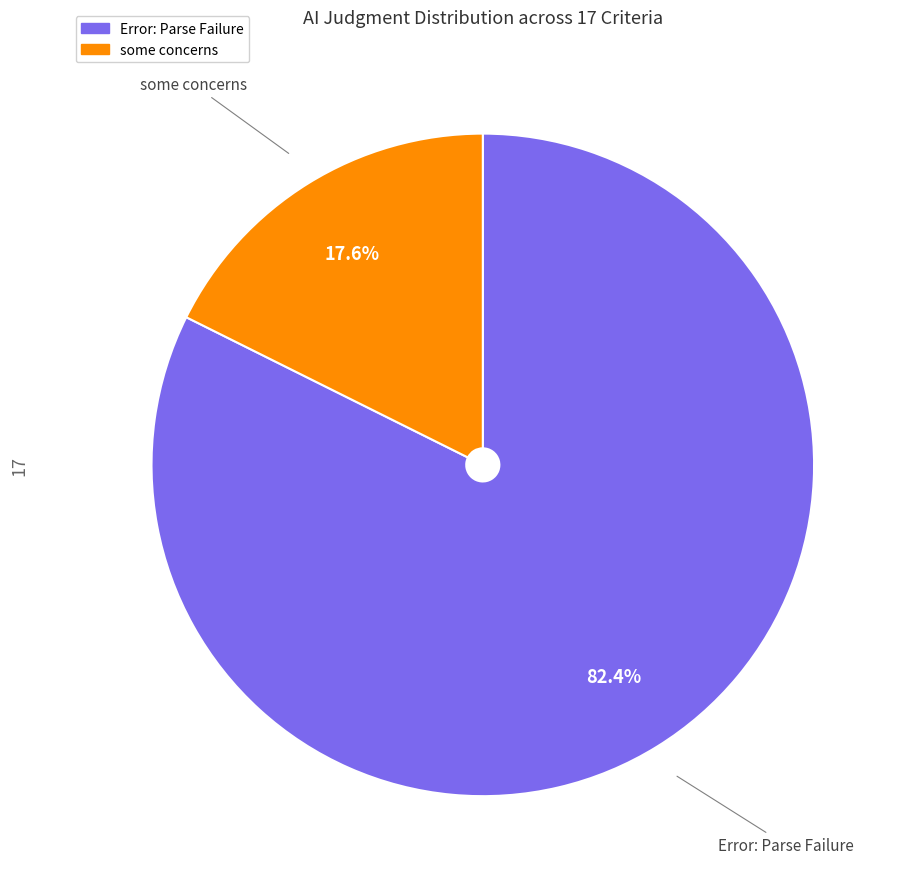

Which slice is the largest?

Error: Parse Failure